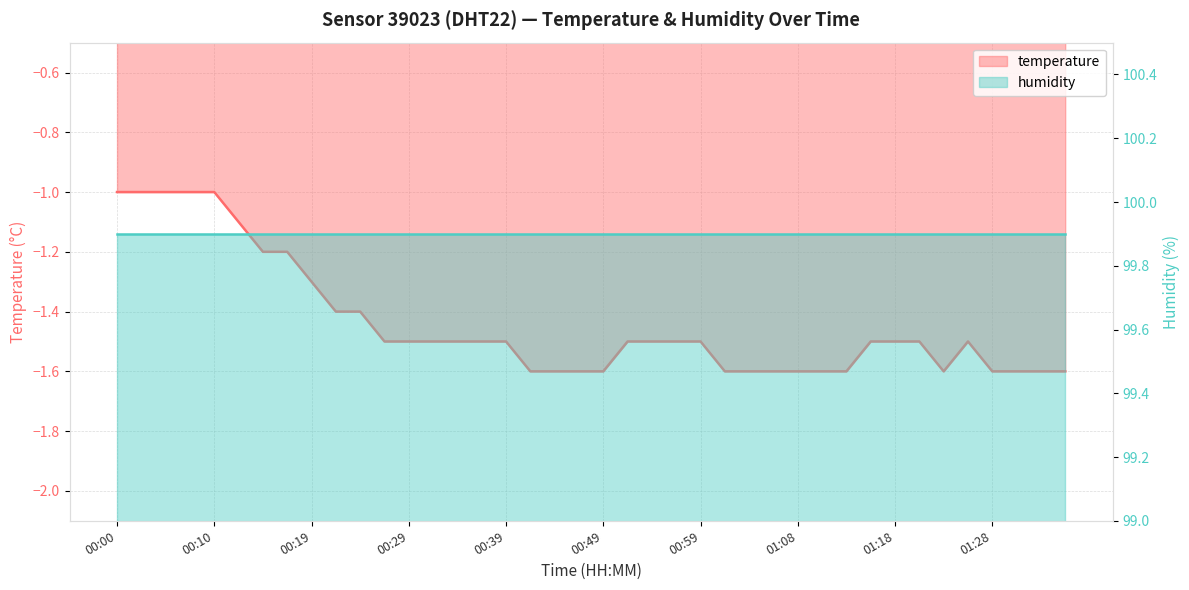

List the labels in order of value, largest first.

00:00, 00:02, 00:05, 00:07, 00:10, 00:12, 00:15, 00:17, 00:19, 00:22, 00:24, 00:27, 00:29, 00:32, 00:34, 00:36, 00:39, 00:51, 00:54, 00:56, 00:59, 01:16, 01:18, 01:21, 01:26, 00:41, 00:44, 00:46, 00:49, 01:01, 01:03, 01:06, 01:08, 01:11, 01:13, 01:23, 01:28, 01:31, 01:33, 01:36